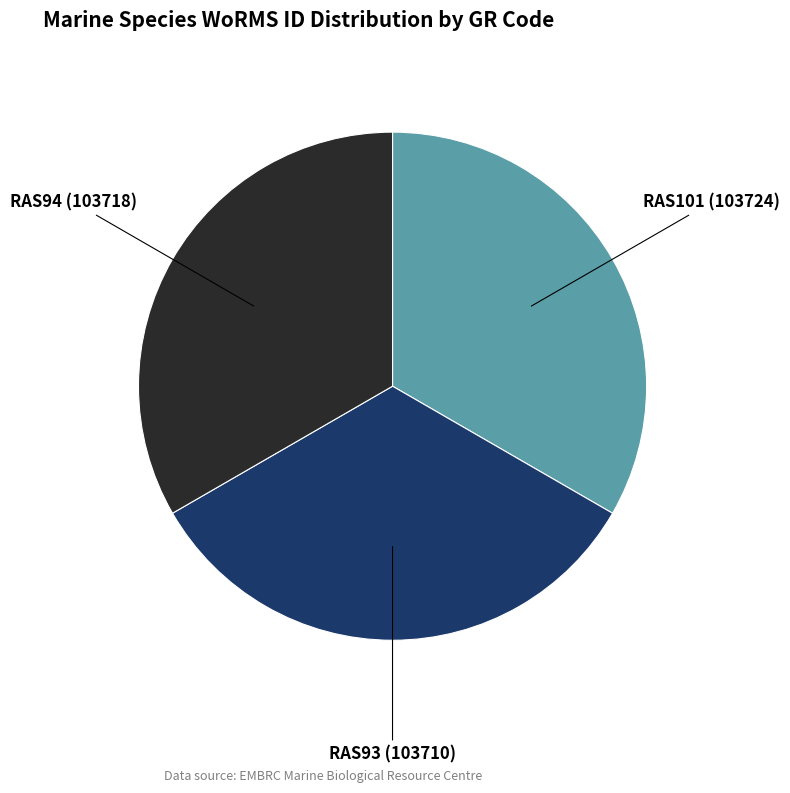

True or false: RAS93 accounts for 44% of the total.

False